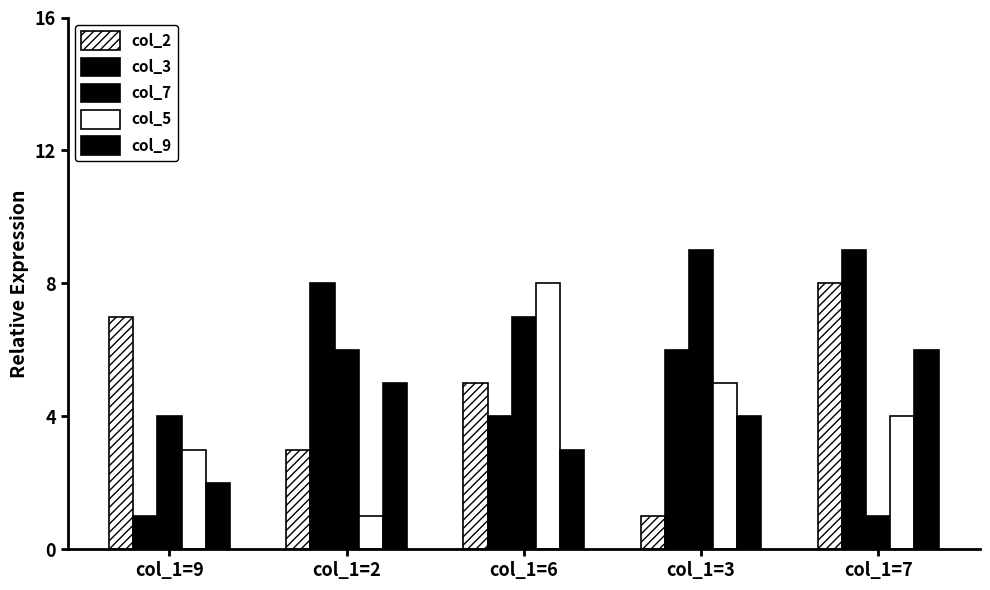

What is the difference between the highest and lowest values at col_1=2?

7